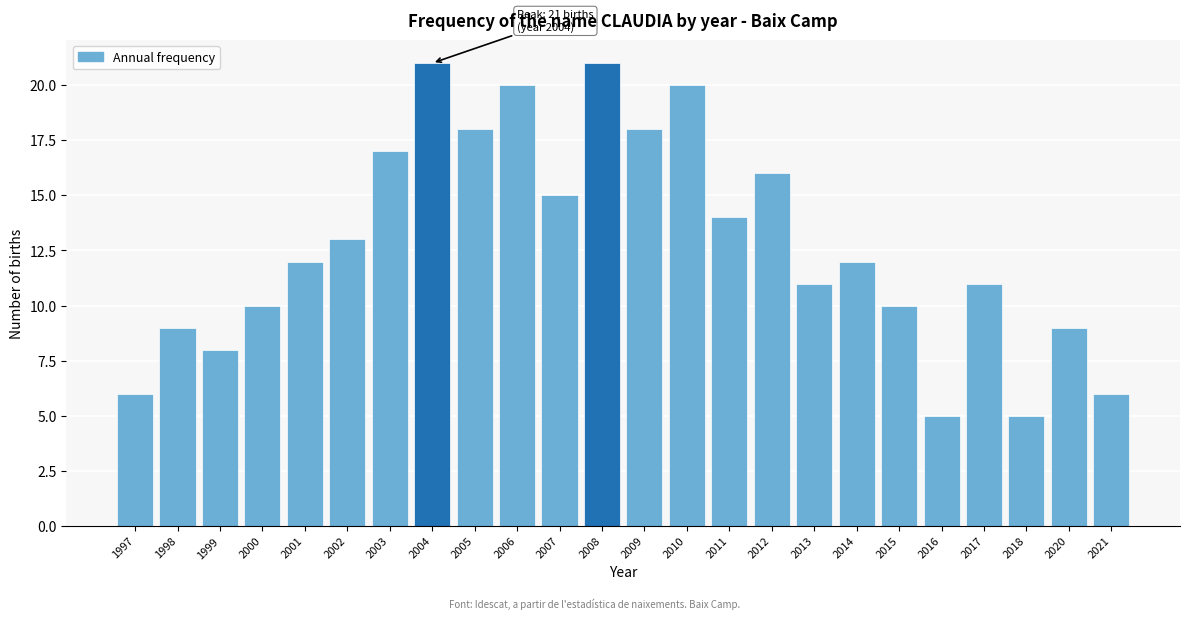

Reading left to right, extract all data points from this chart.

6	9	8	10	12	13	17	21	18	20	15	21	18	20	14	16	11	12	10	5	11	5	9	6